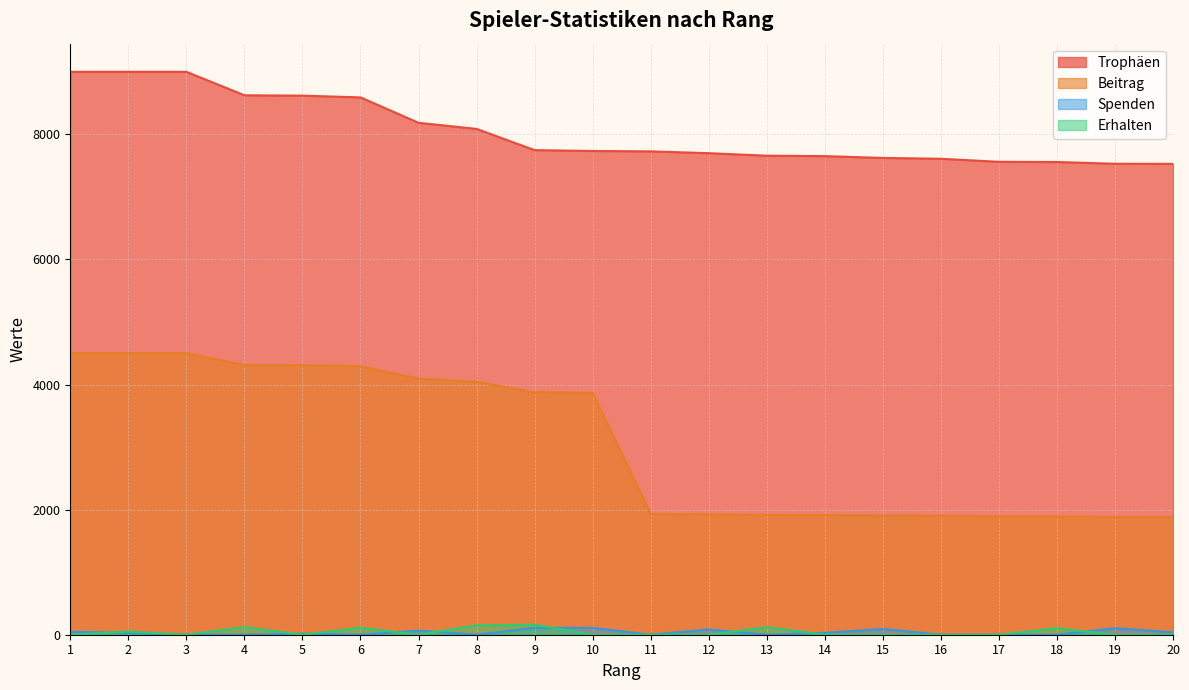

What is the approximate value of Beitrag at 8?

4043